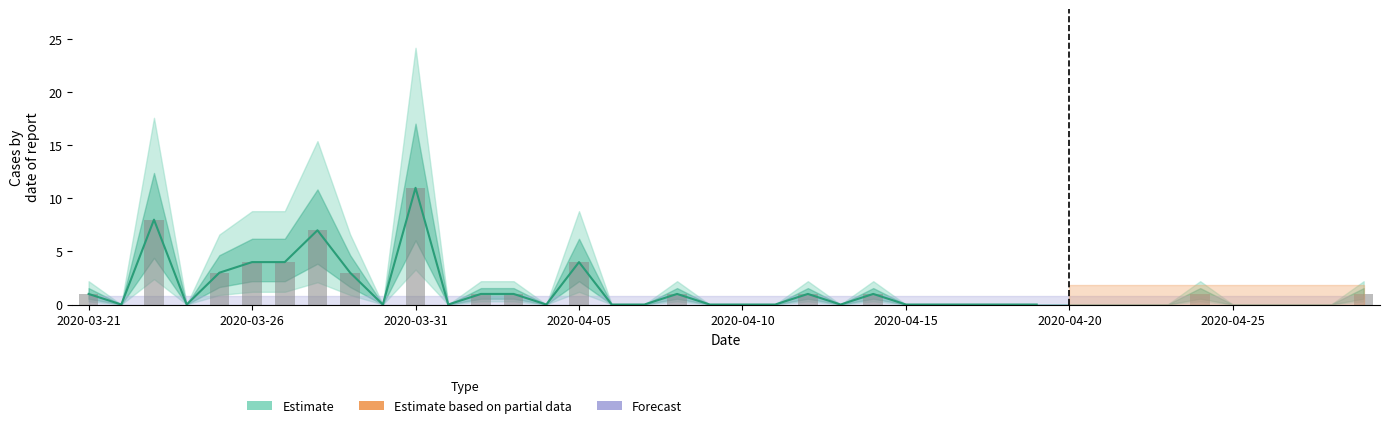

How many values exceed 0?

16